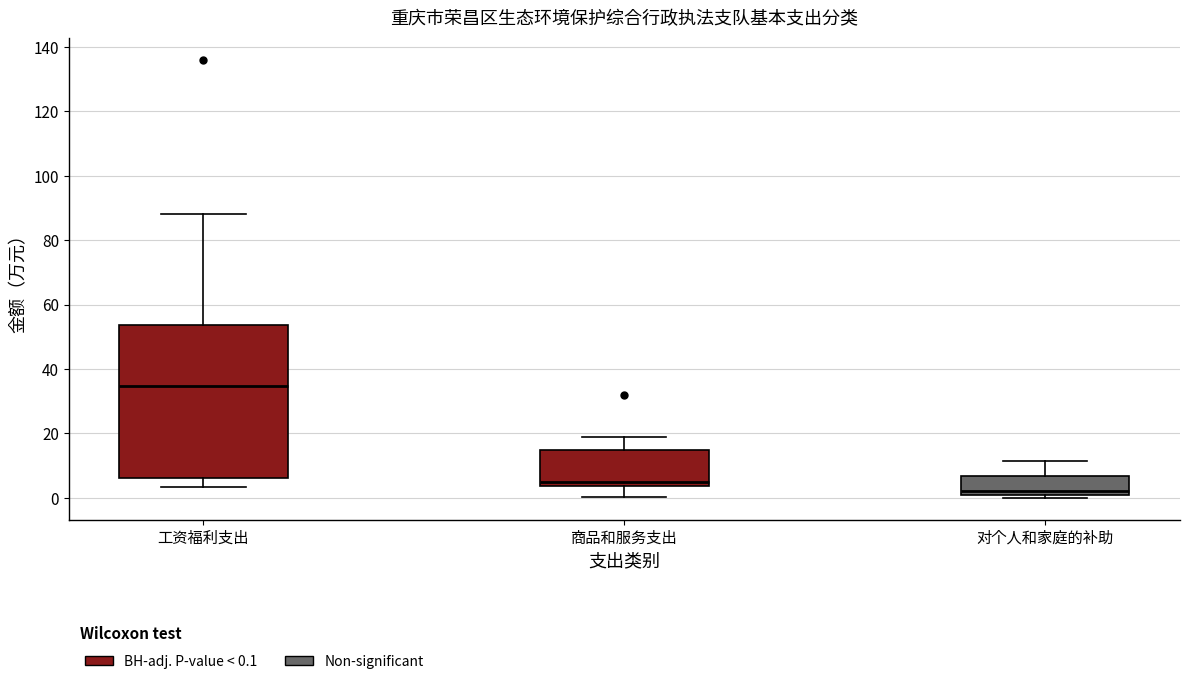

Reading left to right, transcribe this box plot: for each box, give where its median line is, the range the box spans, and where its two whiskers end, as read against the y-axis. The values are not printed on the chart, so give them approximately, as read against the axis.

工资福利支出: median 34, box 6 to 54, whiskers 4 to 88
商品和服务支出: median 6, box 4 to 14, whiskers 0 to 18
对个人和家庭的补助: median 2 (just above the box's lower edge), box 2 to 6, whiskers 0 to 12